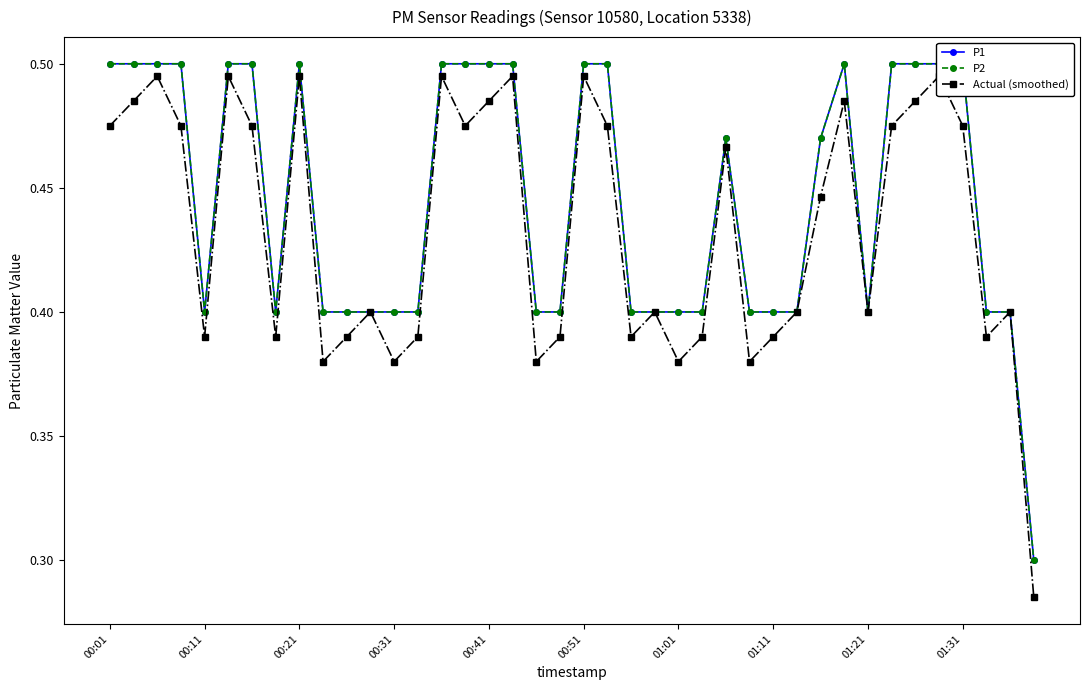

True or false: P1 and P2 cross at least once.

False